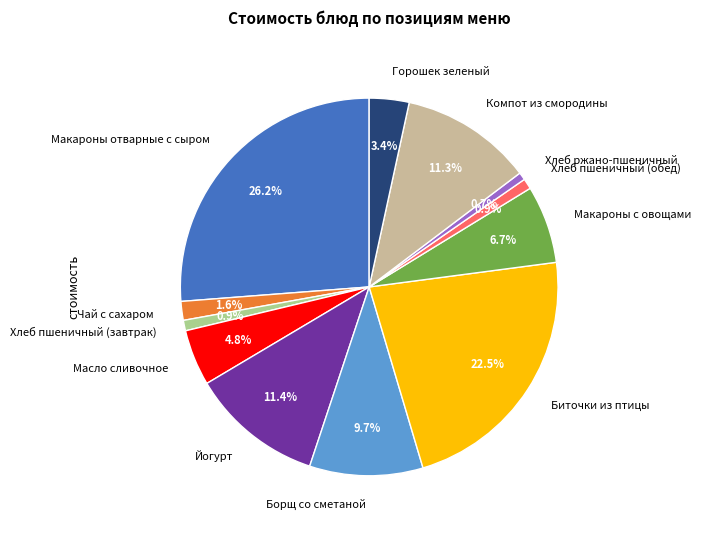

Is there a majority slice in this chart?

No